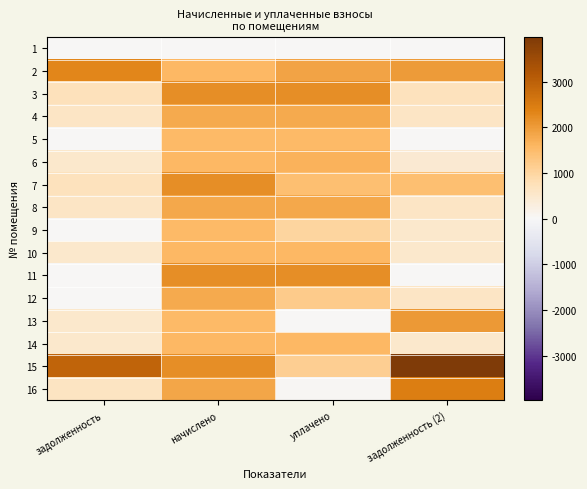

Rank the series at начислено from highest to lowest value.

11, 15, 3, 7, 16, 8, 4, 12, 2, 6, 10, 14, 5, 9, 13, 1